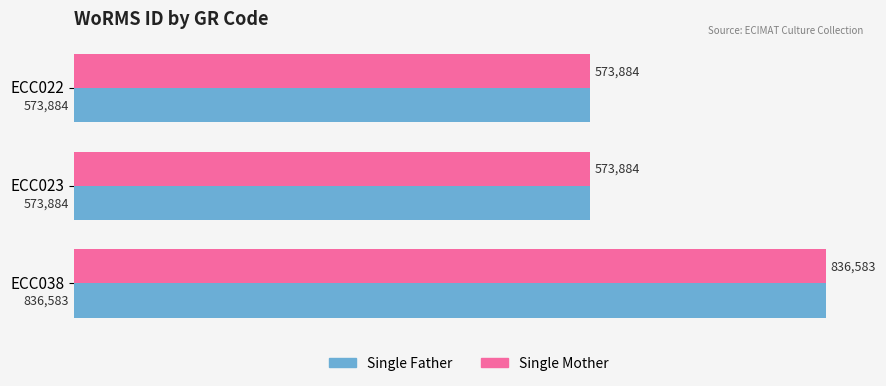

True or false: Single Mother has a value of 558233 at ECC038.

False